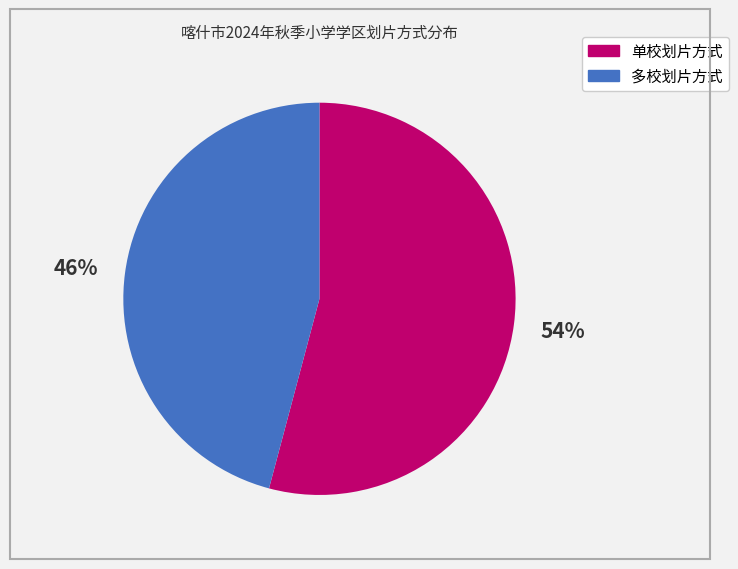

To the nearest percent, what is the difference between the 单校划片方式 and 多校划片方式 slice percentages?

8%